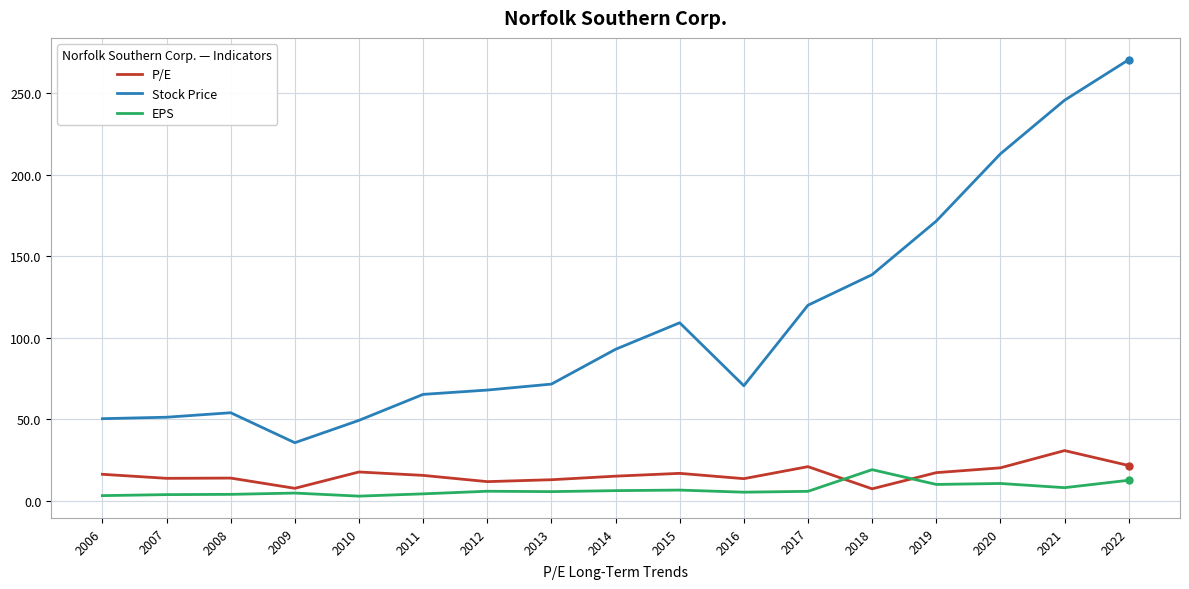

Rank the series at 2010 from lowest to highest value.

EPS, P/E, Stock Price